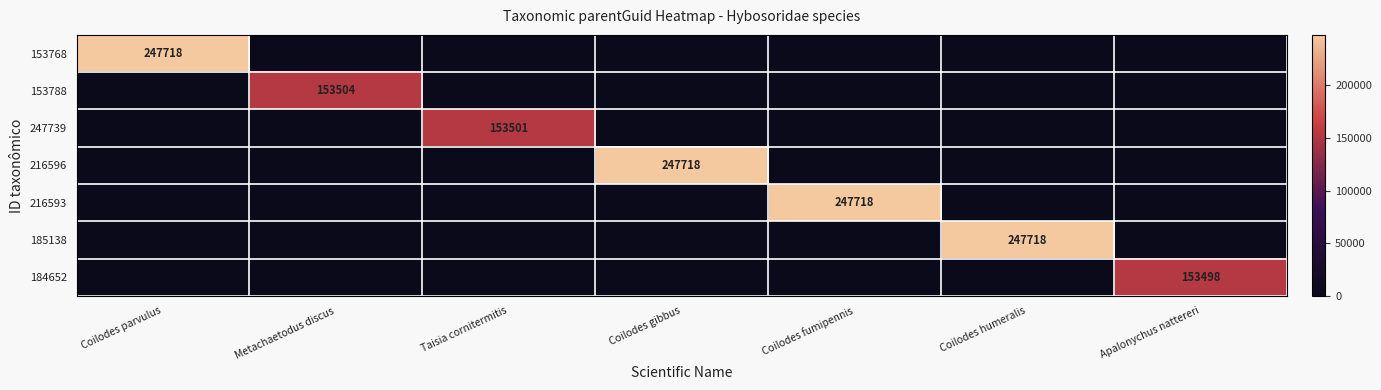

The 247739 series shows 153501 at Taisia cornitermitis. True or false?

True